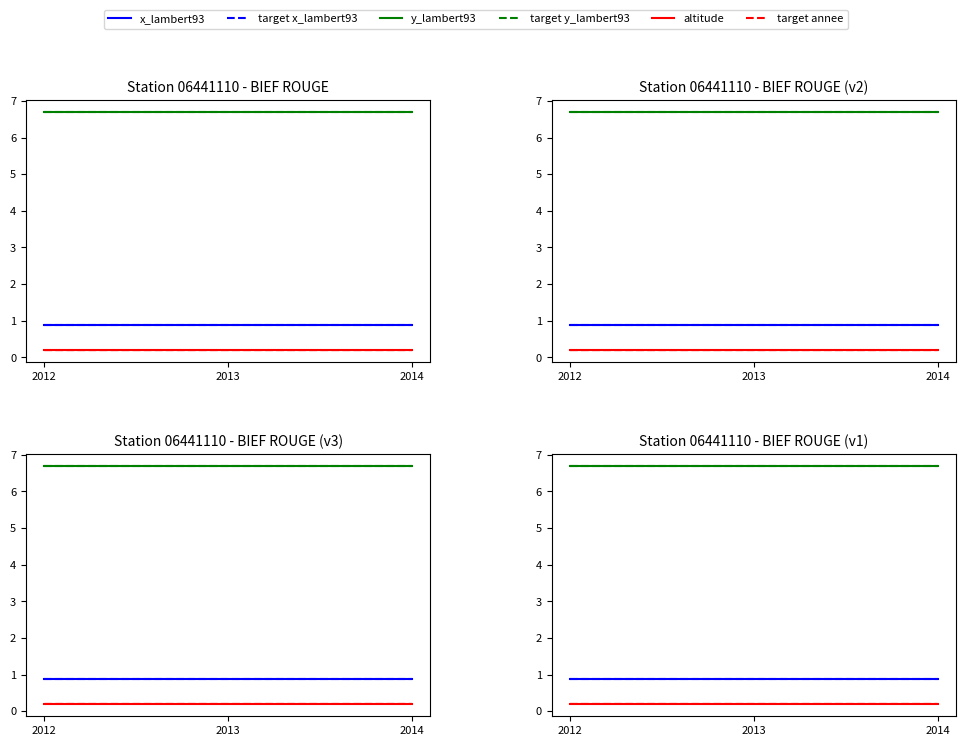

At 2014, list the series in order from largest to smallest.

y_lambert93, target y_lambert93, x_lambert93, target x_lambert93, target annee, altitude